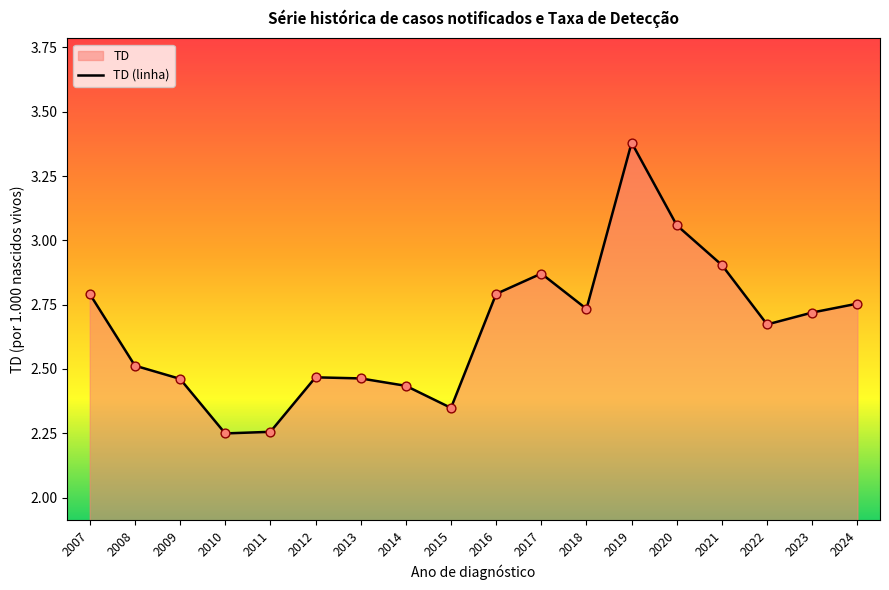

What is the change in value from 2007 to 2008?

-0.3